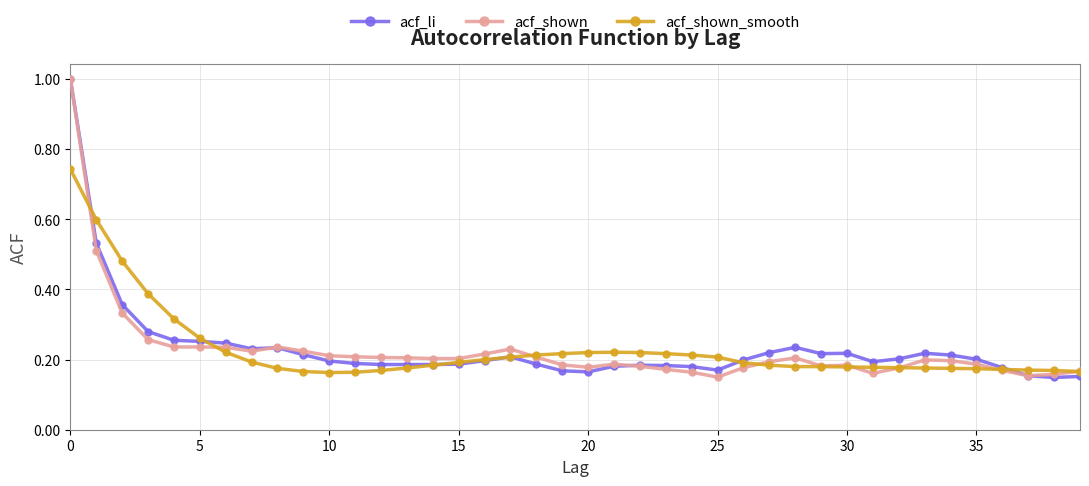

True or false: acf_shown_smooth has more than 0 points higher than both neighbors.

True